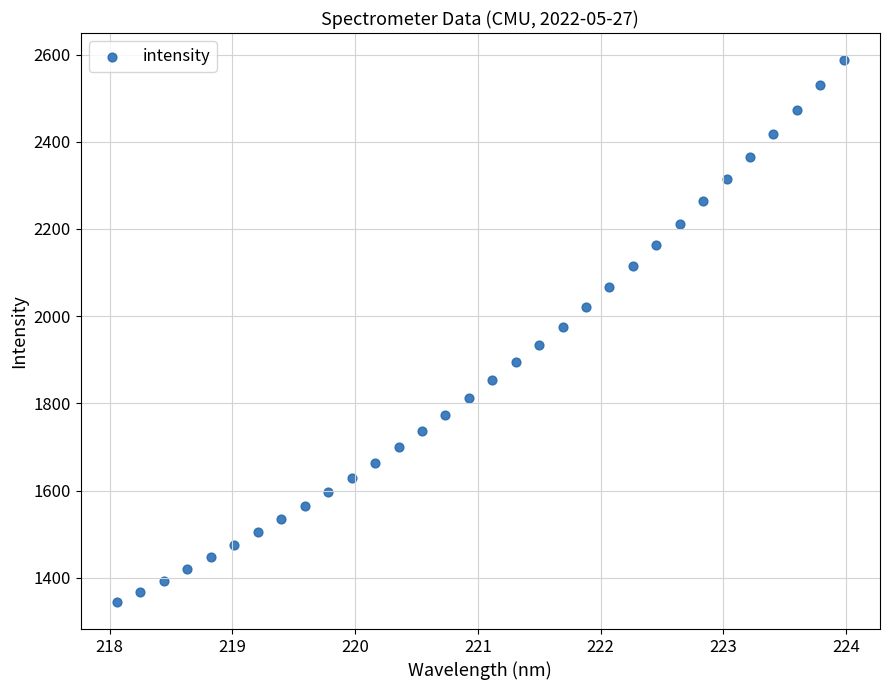

What is the range of X values (max minus min)?

5.9